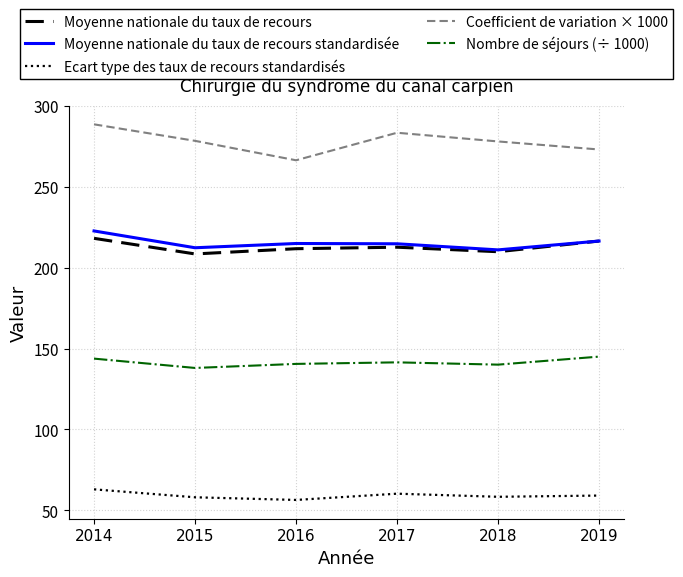

What is the sum of all Nombre de séjours (÷ 1000) values?

848.7